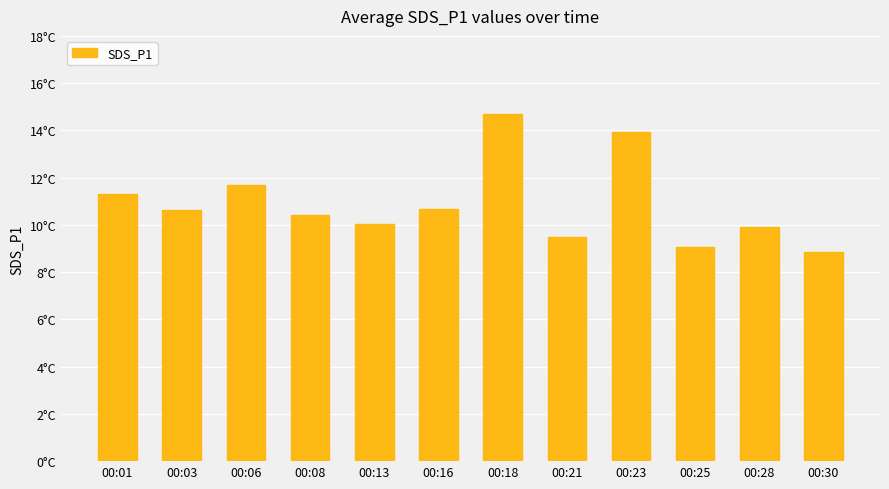

Between 00:06 and 00:03, which is larger?

00:06